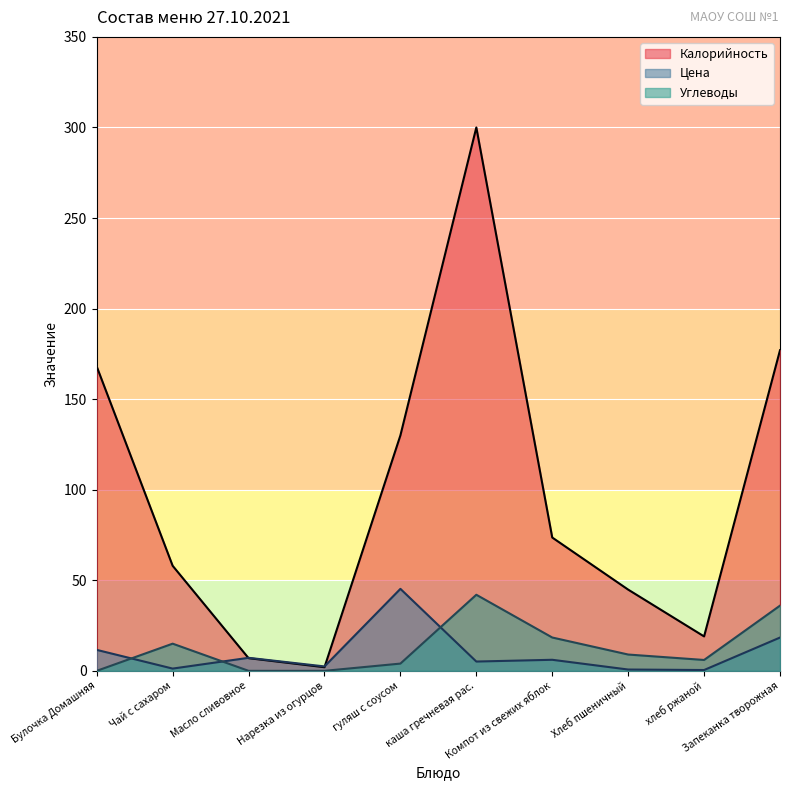

Is it true that Цена equals 1.2 at Чай с сахаром?

True